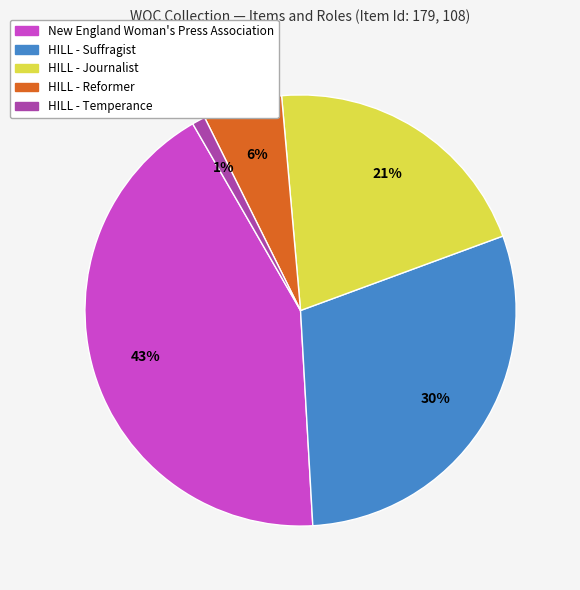

What is the smallest slice in the pie chart?

HILL - Temperance